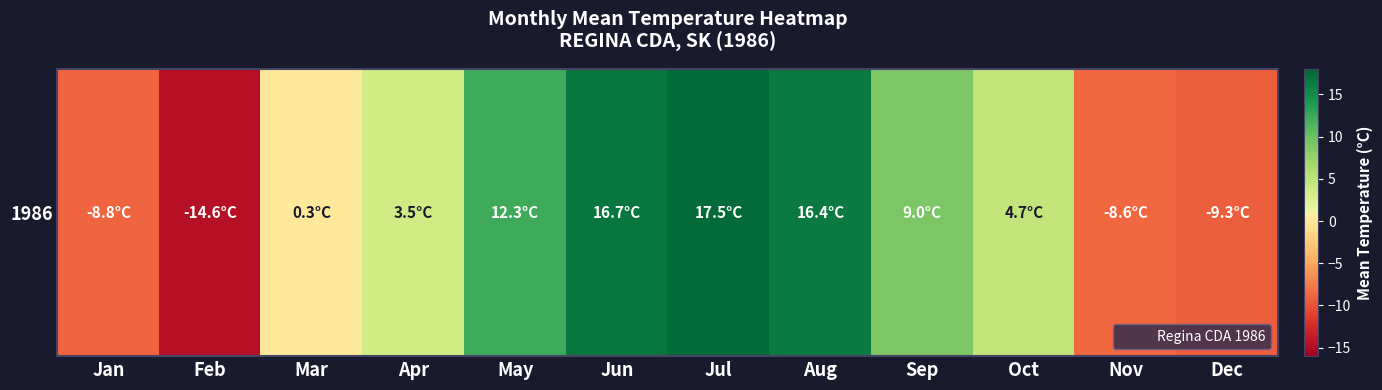

The chart shows a value of 4.7 at Oct. True or false?

True